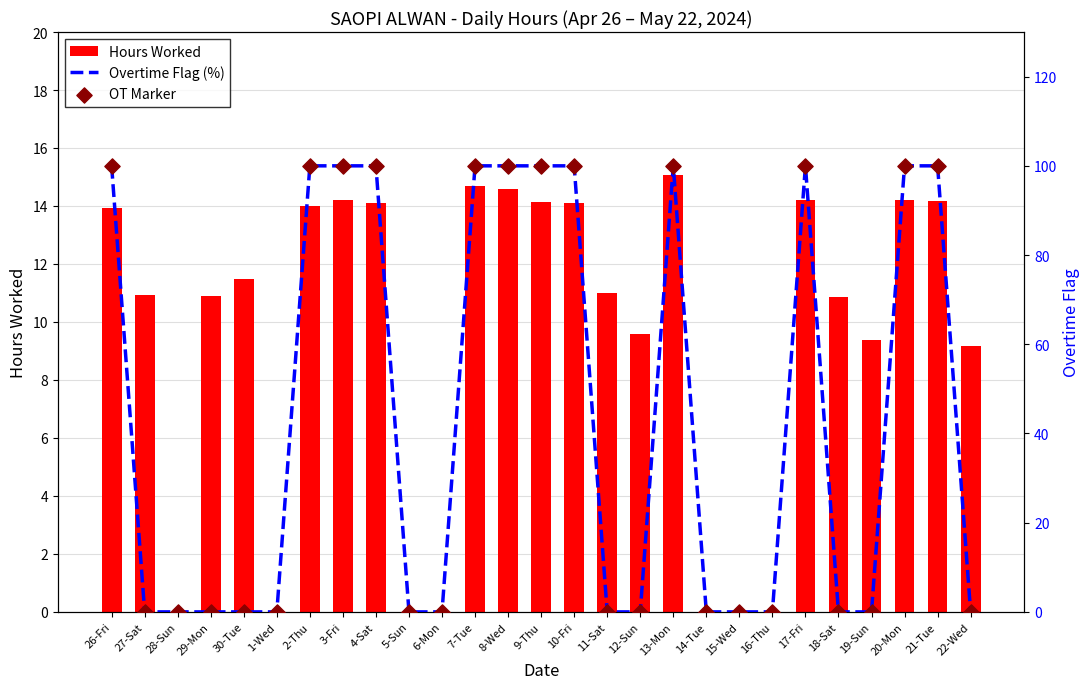

Which series has the largest total across all categories?

Overtime Flag (%)